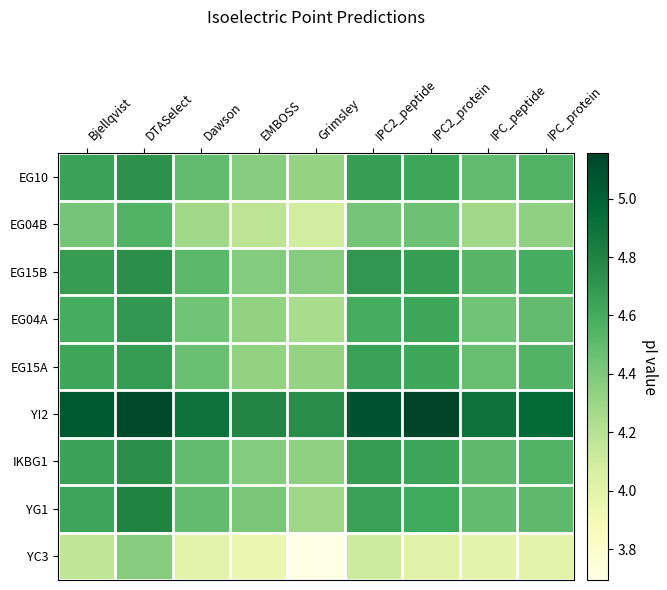

Rank the series at IPC_protein from lowest to highest value.

YC3, EG04B, EG04A, YG1, EG10, EG15A, IKBG1, EG15B, YI2